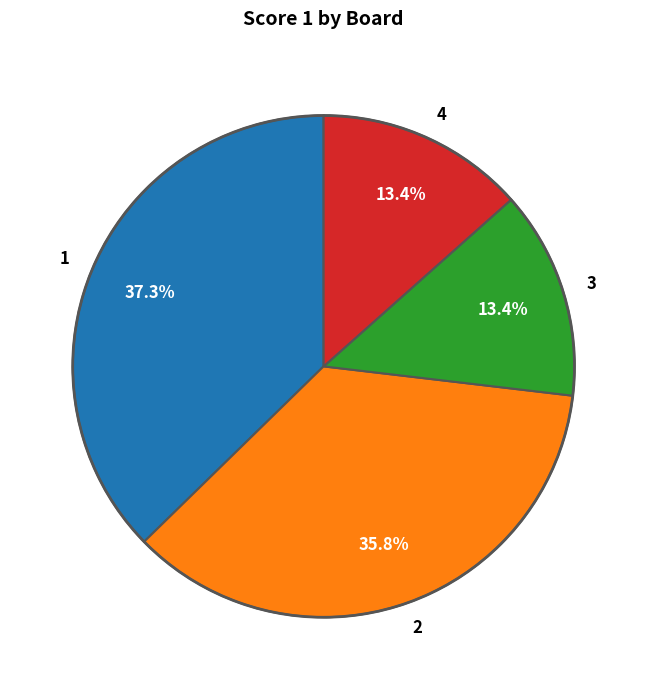

Combined, do 3 and 2 account for over 50%?

No